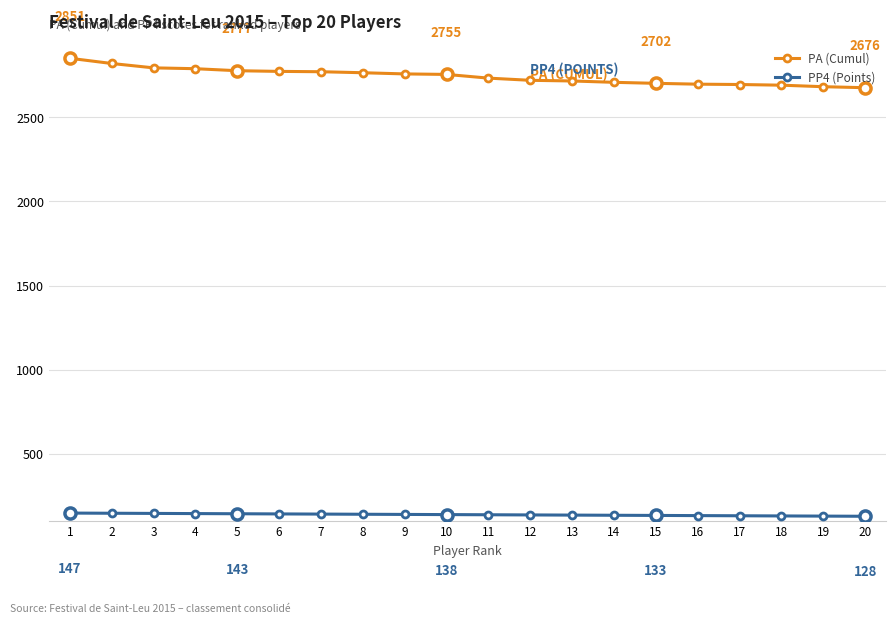

What is the value of the PA (Cumul) point at the 15th from the left?

2702